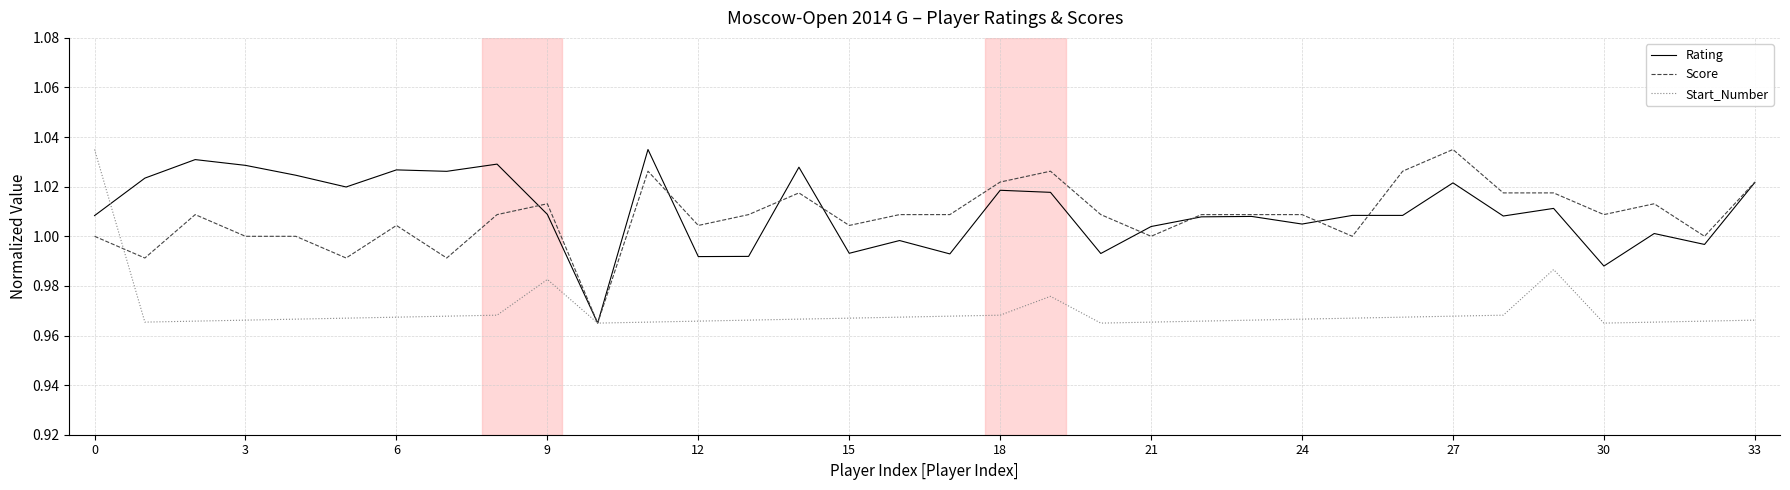

What are all the series names shown in the legend?

Rating, Score, Start_Number